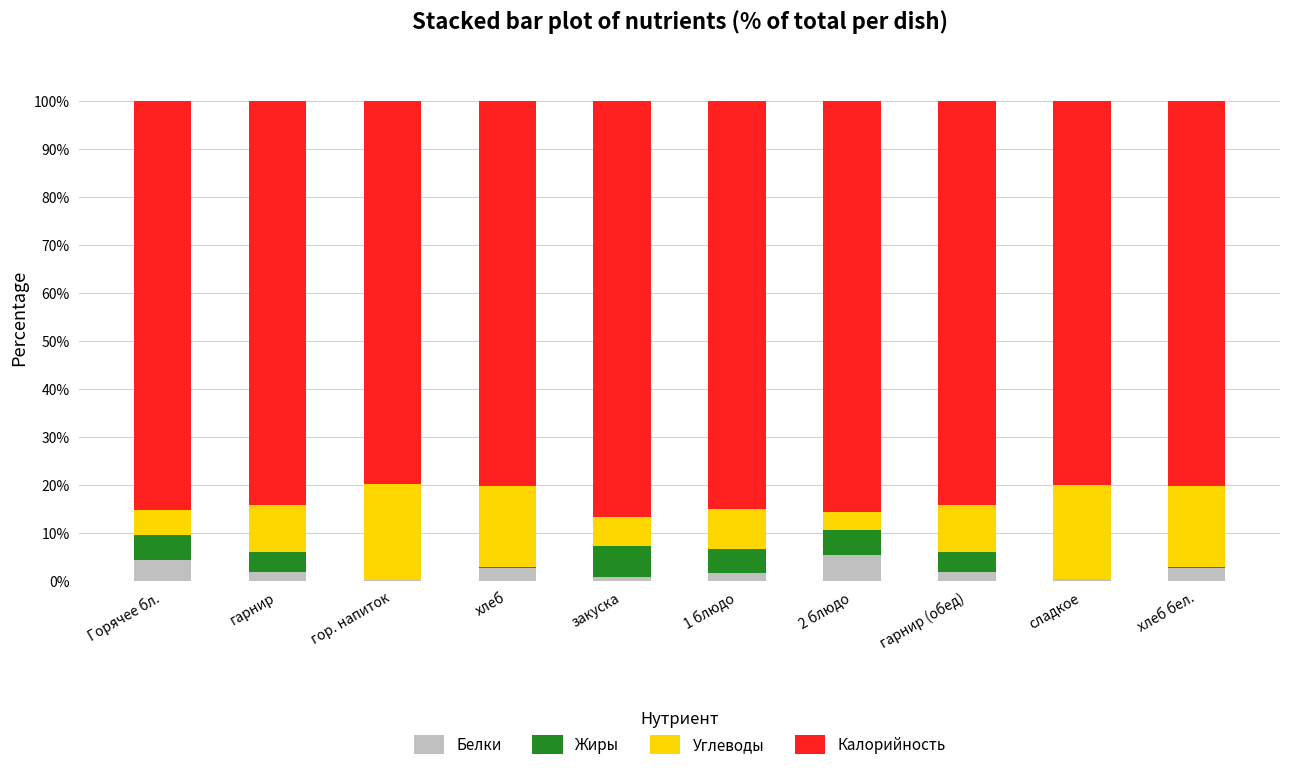

What is the total value across all series at Горячее бл.?

100.0